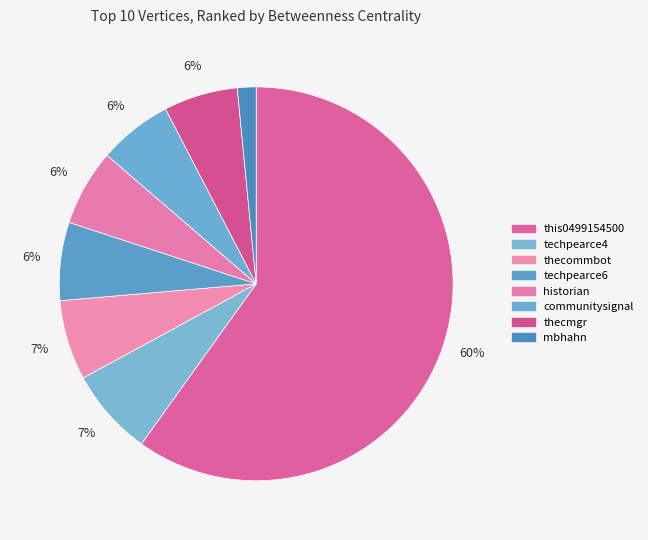

How many slices are in this pie chart?

8